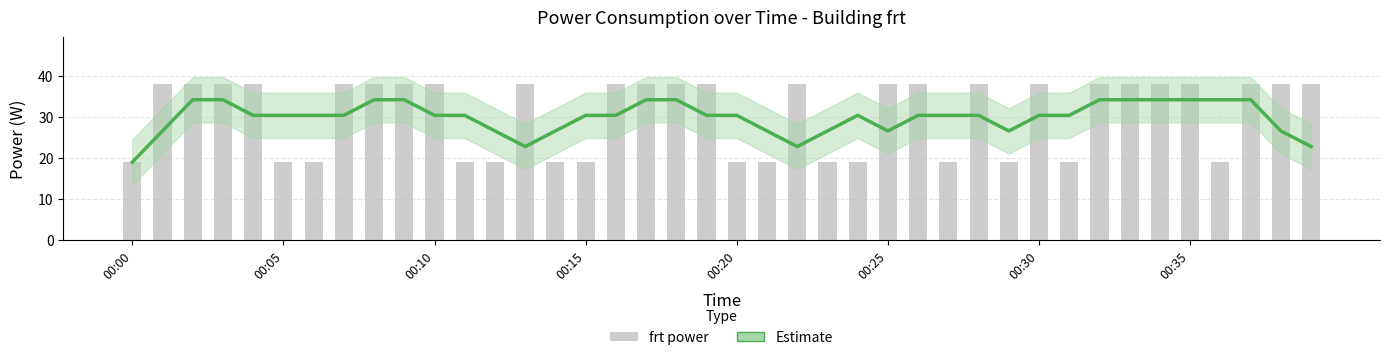

What is the sum of all frt power values?

1238.6